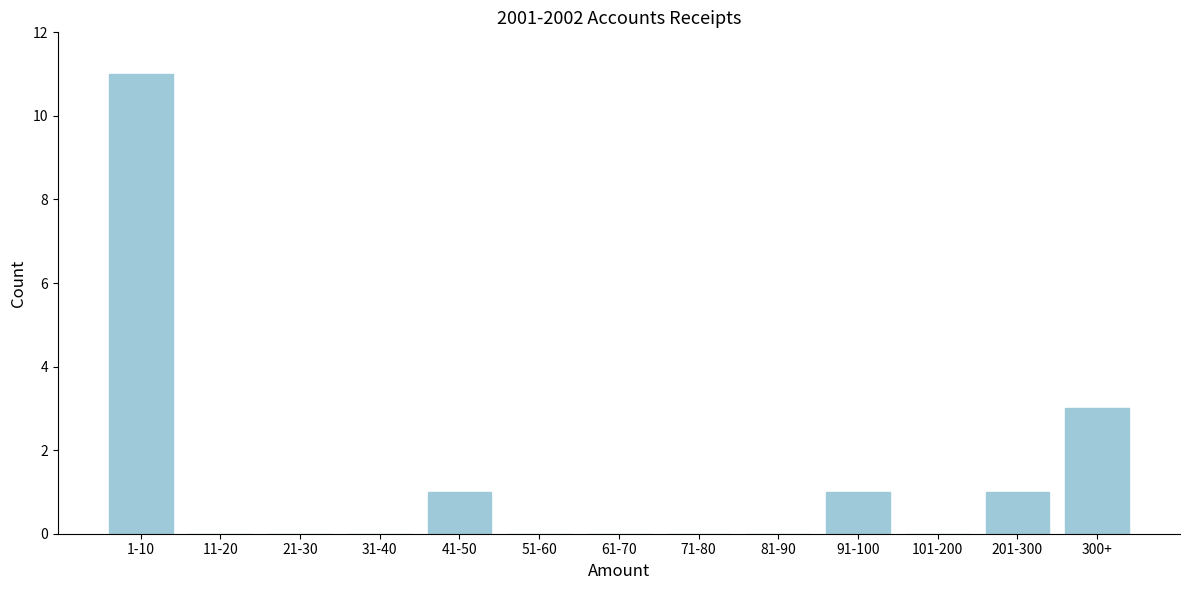

Reading left to right, what are all the values shown in this chart?

1-10=11	11-20=0	21-30=0	31-40=0	41-50=1	51-60=0	61-70=0	71-80=0	81-90=0	91-100=1	101-200=0	201-300=1	300+=3